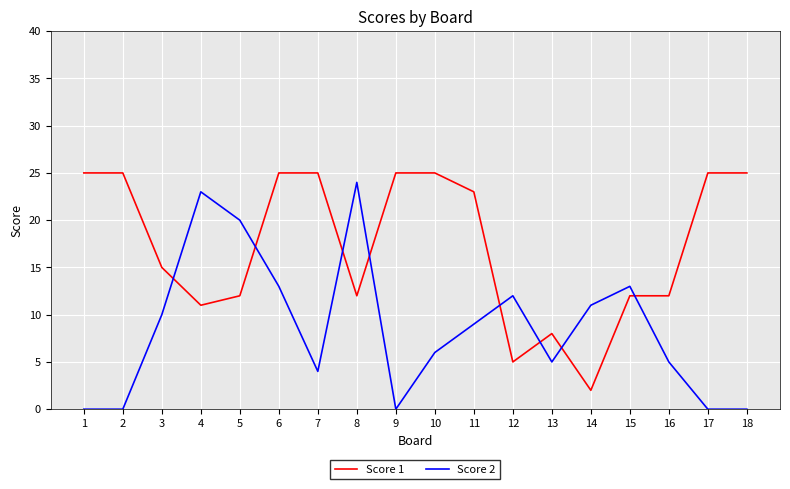

Between 11 and 16, which series saw the biggest shift?

Score 1